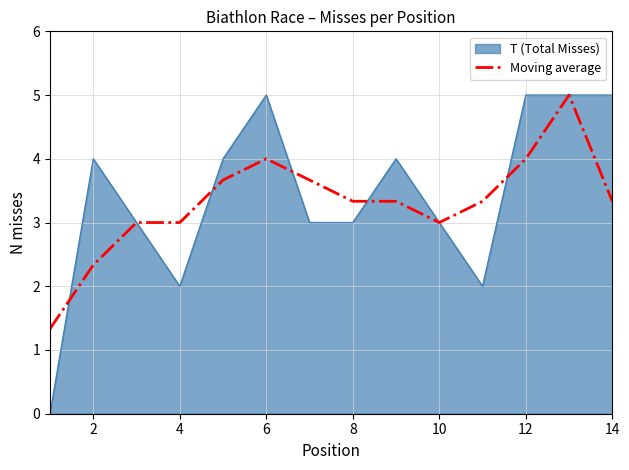

What is the lowest value of the Moving average series?

1.3